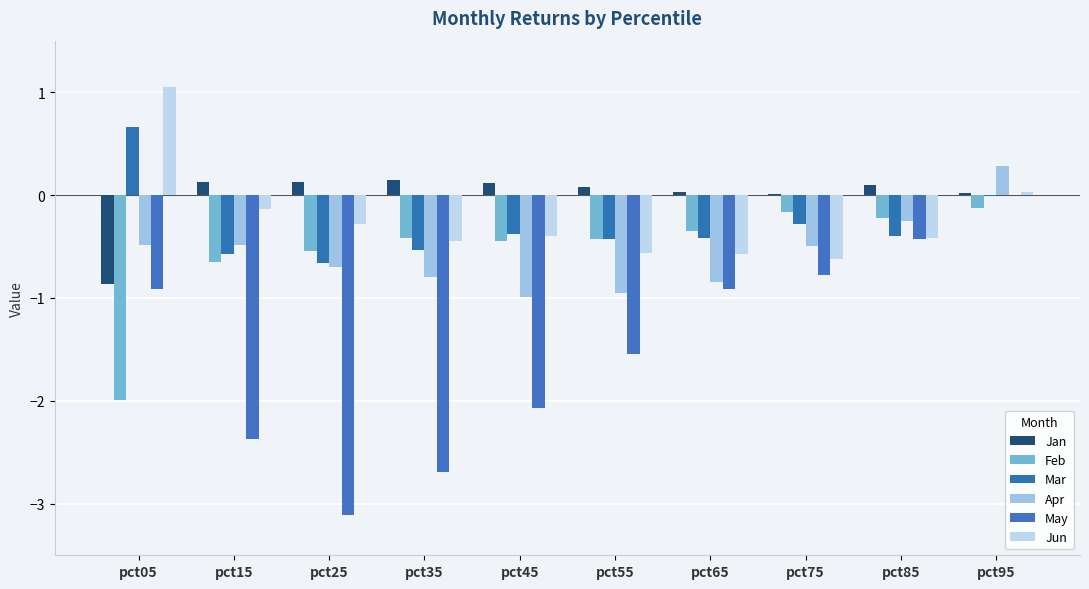

Are the bars grouped side by side (vs. stacked)?

Yes